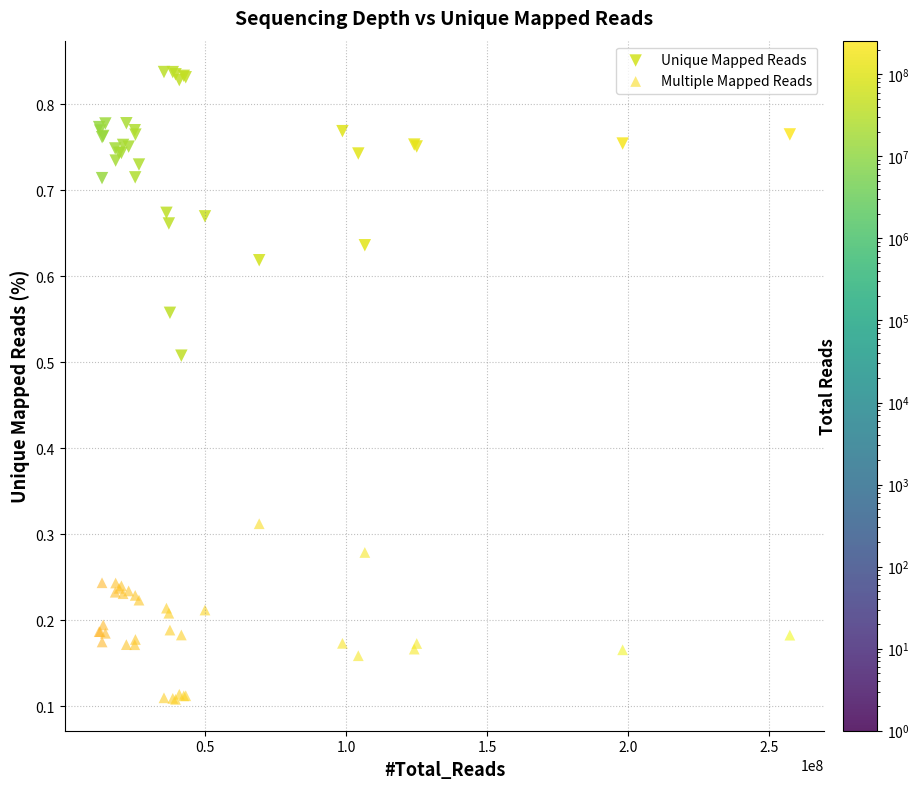

Which series has the widest spread of Y values?

Unique Mapped Reads